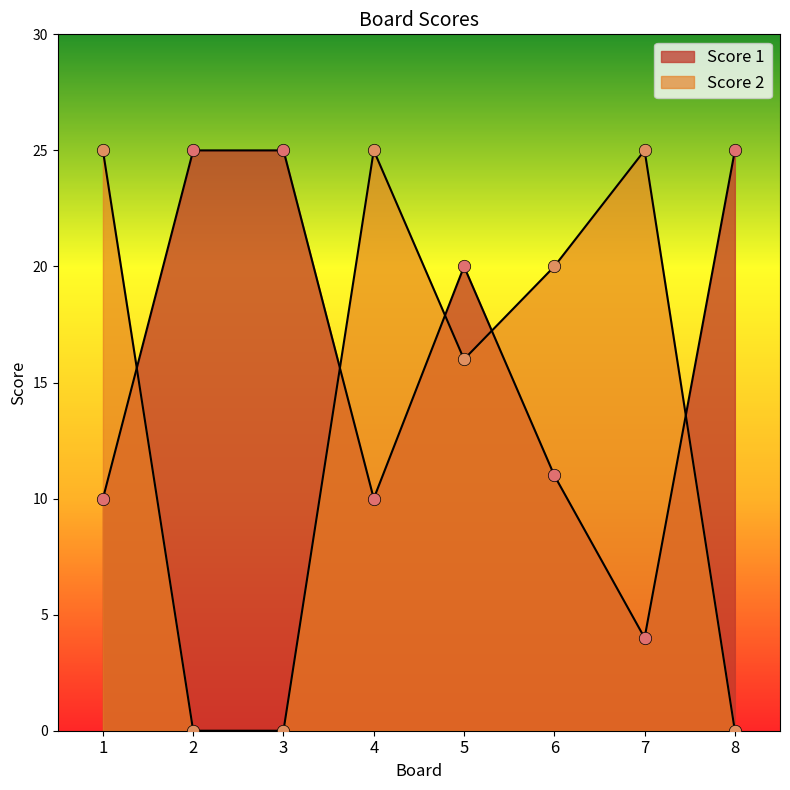

At which category is the sum across all series the highest?

5